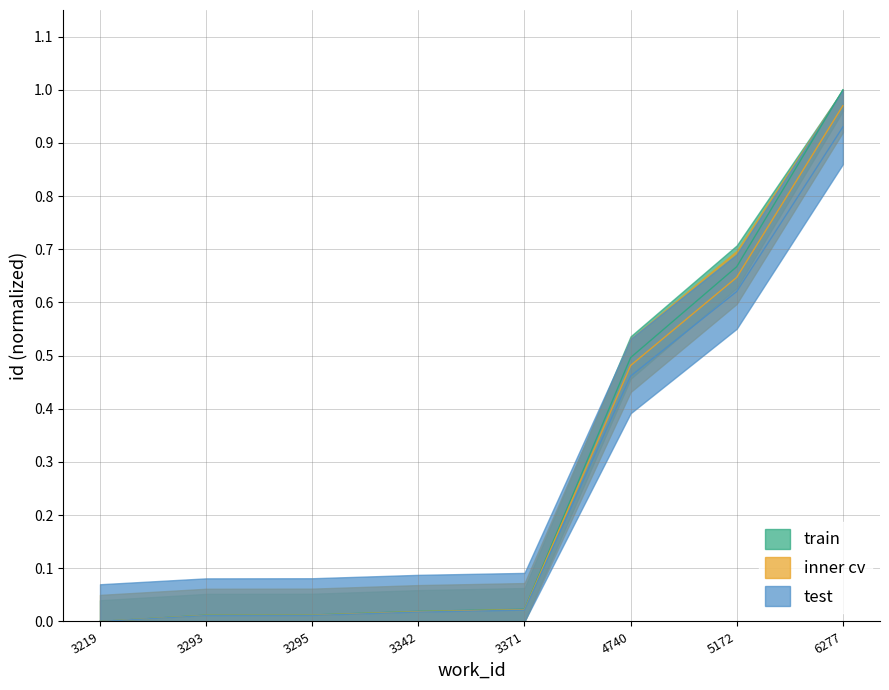

What is the difference between the maximum and minimum values in the test series?

0.9